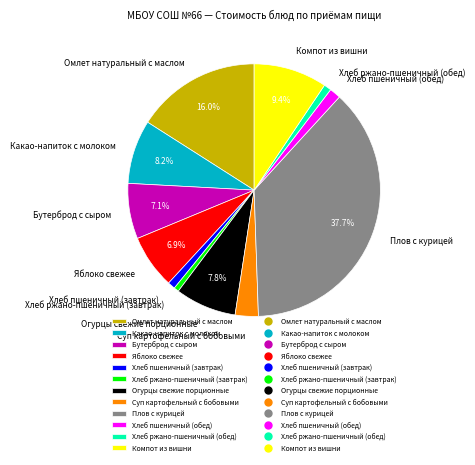

Between Хлеб ржано-пшеничный (завтрак) and Яблоко свежее, which is larger?

Яблоко свежее